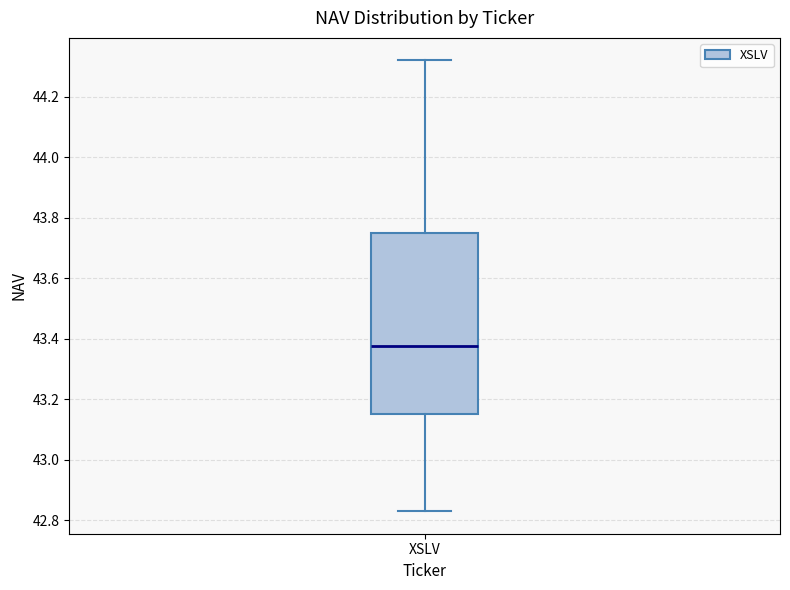

Transcribe this box plot: give where the median line is, the range the box spans, and where the two whiskers end, as read against the y-axis. The values are not printed on the chart, so give them approximately, as read against the axis.

median 43.38, box 43.16 to 43.76, whiskers 42.84 to 44.32